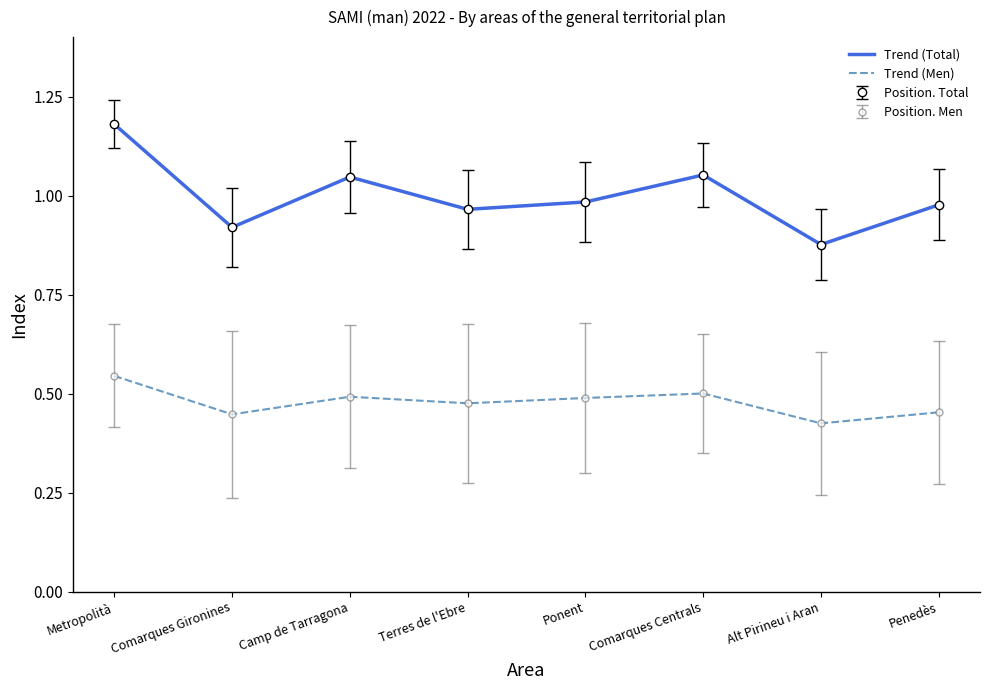

True or false: Trend (Total) and Trend (Men) intersect in this chart.

False